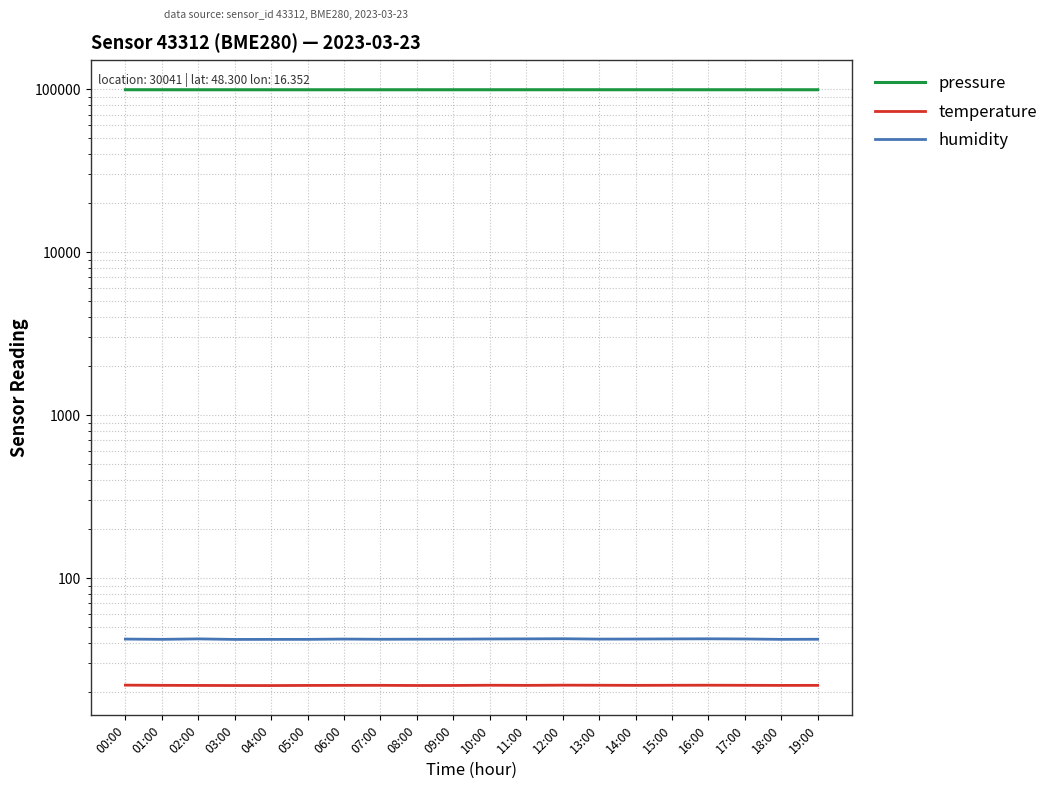

What are all the series names shown in the legend?

pressure, temperature, humidity